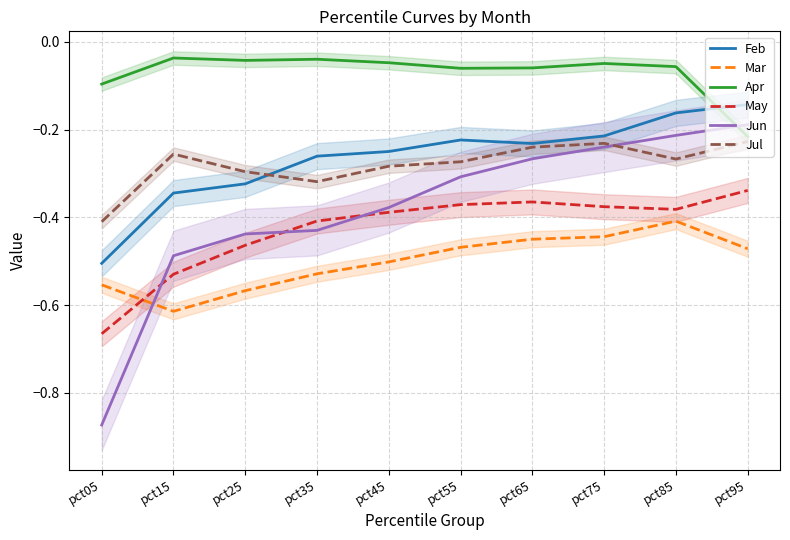

Reading left to right, what are all the values shown in this chart?

Feb: -0.5	-0.3	-0.3	-0.3	-0.2	-0.2	-0.2	-0.2	-0.2	-0.1
Mar: -0.6	-0.6	-0.6	-0.5	-0.5	-0.5	-0.4	-0.4	-0.4	-0.5
Apr: -0.1	-0.0	-0.0	-0.0	-0.0	-0.1	-0.1	-0.0	-0.1	-0.2
May: -0.7	-0.5	-0.5	-0.4	-0.4	-0.4	-0.4	-0.4	-0.4	-0.3
Jun: -0.9	-0.5	-0.4	-0.4	-0.4	-0.3	-0.3	-0.2	-0.2	-0.2
Jul: -0.4	-0.3	-0.3	-0.3	-0.3	-0.3	-0.2	-0.2	-0.3	-0.2